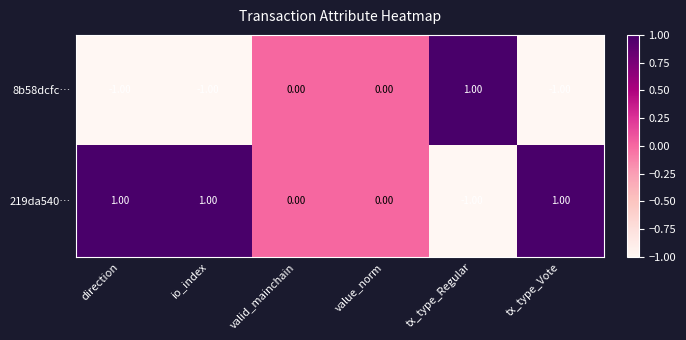

Which category has the highest value in the 8b58dcfc… series?

tx_type_Regular